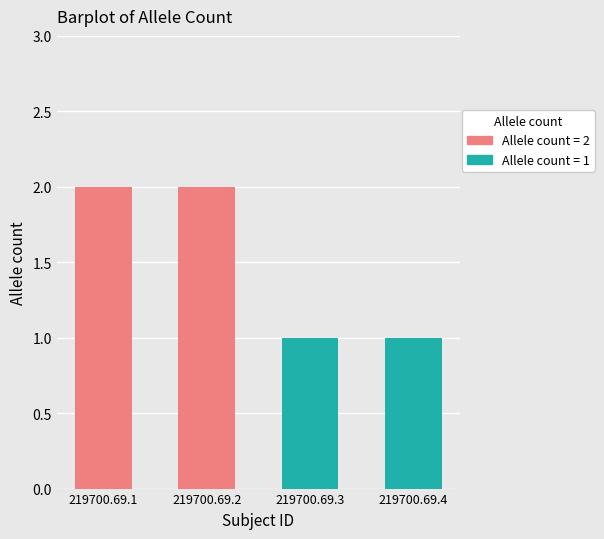

What is the sum of all values?

6